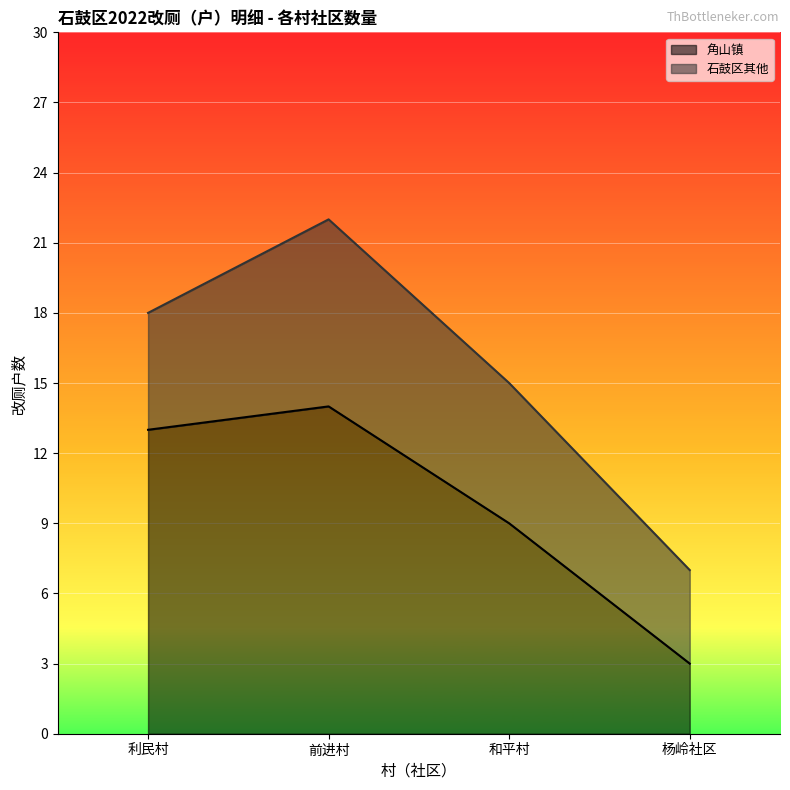

What is the sum of the values at 利民村 and 前进村?

27